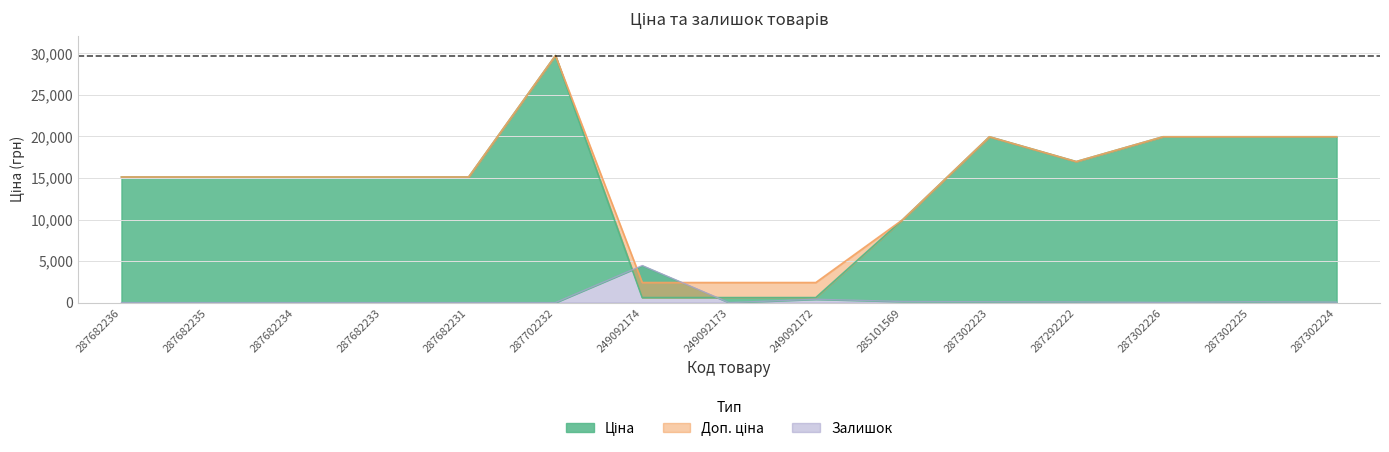

How many lines are shown in the chart?

3